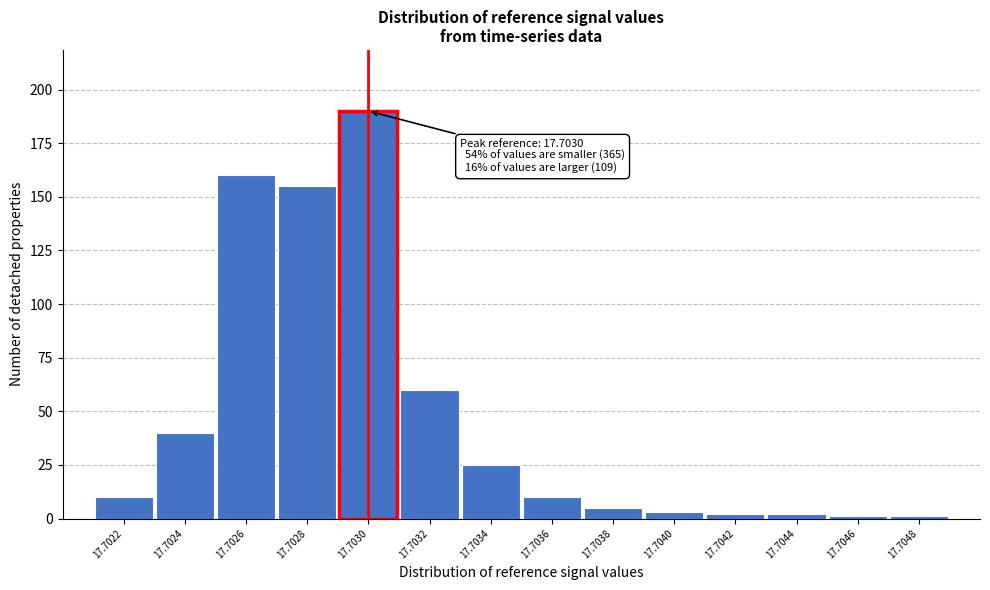

Reading left to right, list all the values displayed in this chart.

17.7022=10	17.7024=40	17.7026=160	17.7028=155	17.7030=190	17.7032=60	17.7034=25	17.7036=10	17.7038=5	17.7040=3	17.7042=2	17.7044=2	17.7046=1	17.7048=1